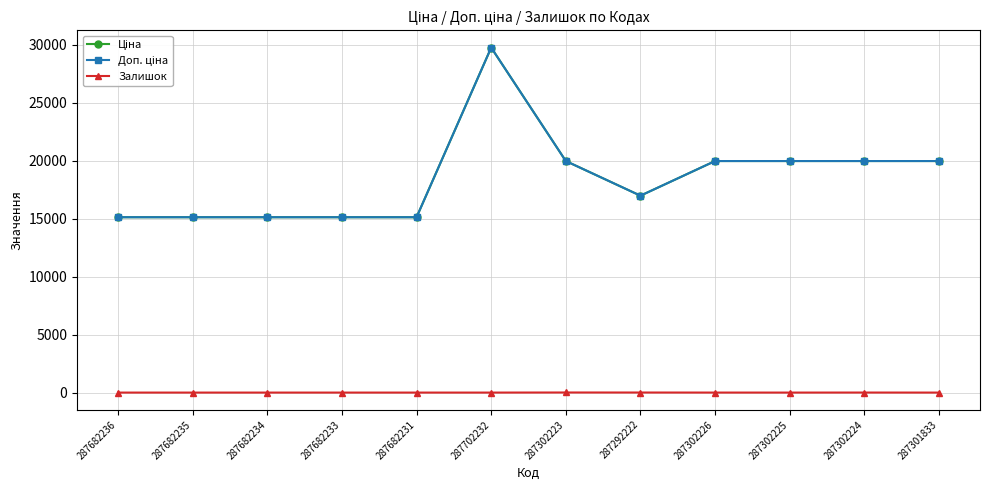

Which category has the lowest value in the Залишок series?

287682236